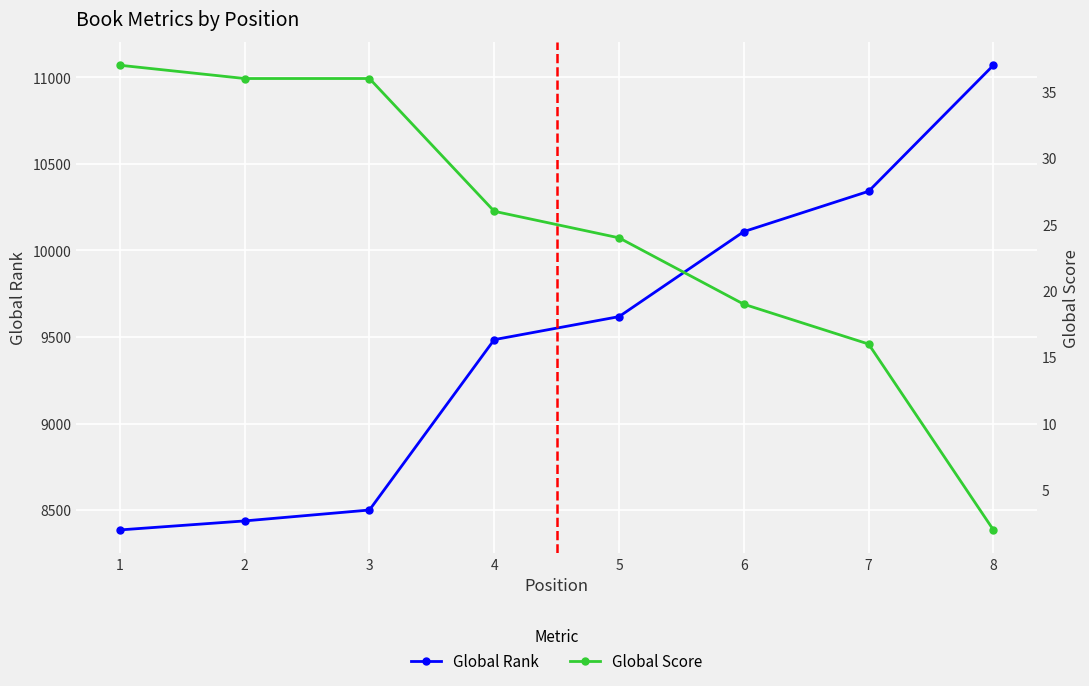

Rank the series by their maximum value, from highest to lowest.

Global Rank, Global Score